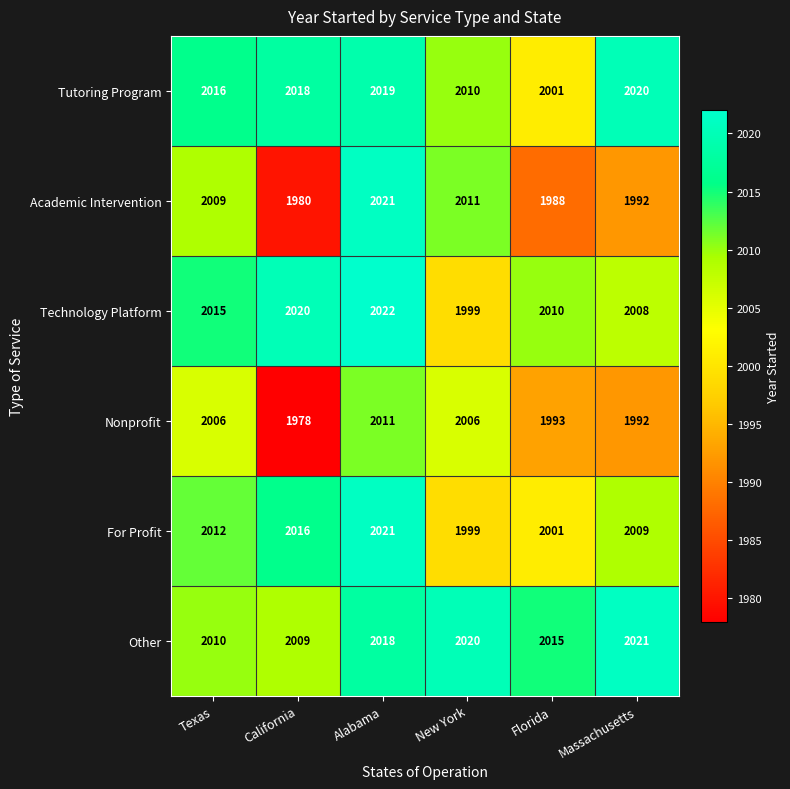

At which category is the sum across all series the highest?

Alabama